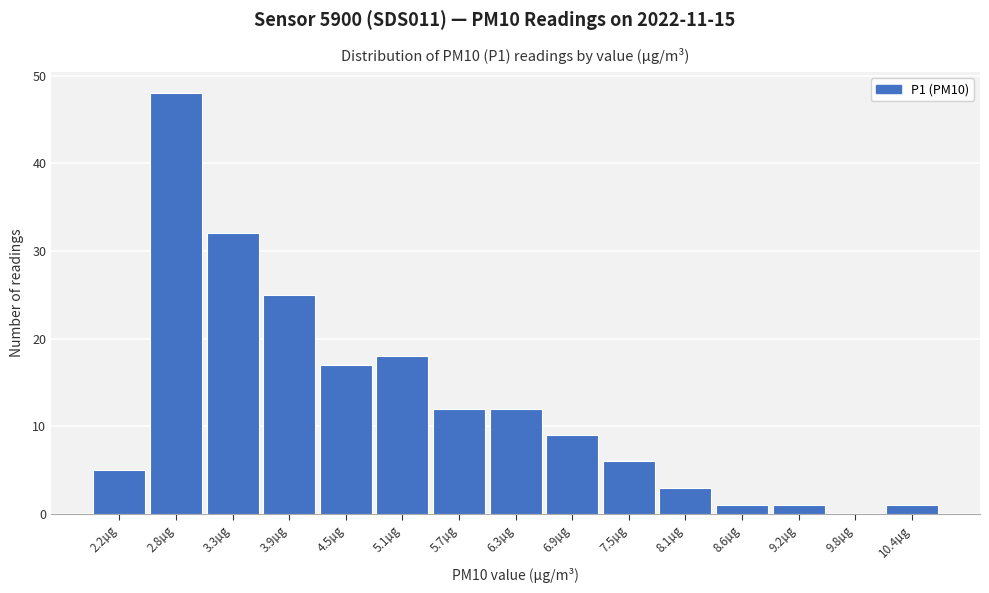

How tall is the bar that spans 4.8 to 5.4 on the x-axis? Neither the bar edges nor the heights are printed on the chart, so give them approximately, as read against the axes.

18